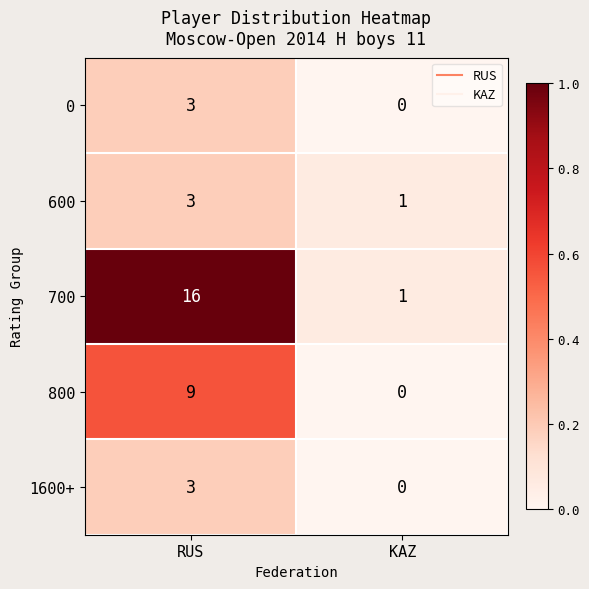

Reading left to right, list all the values displayed in this chart.

0: 3	0
600: 3	1
700: 16	1
800: 9	0
1600+: 3	0